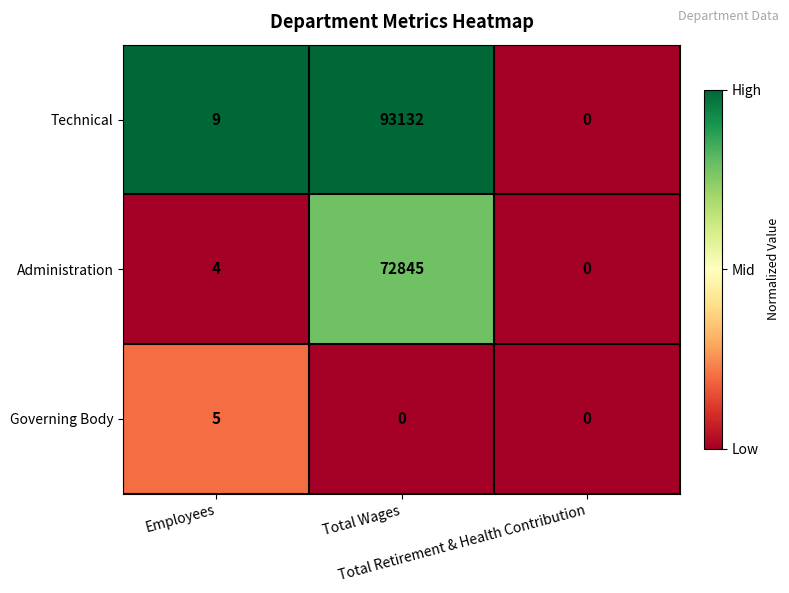

What is the greatest value displayed?

93132